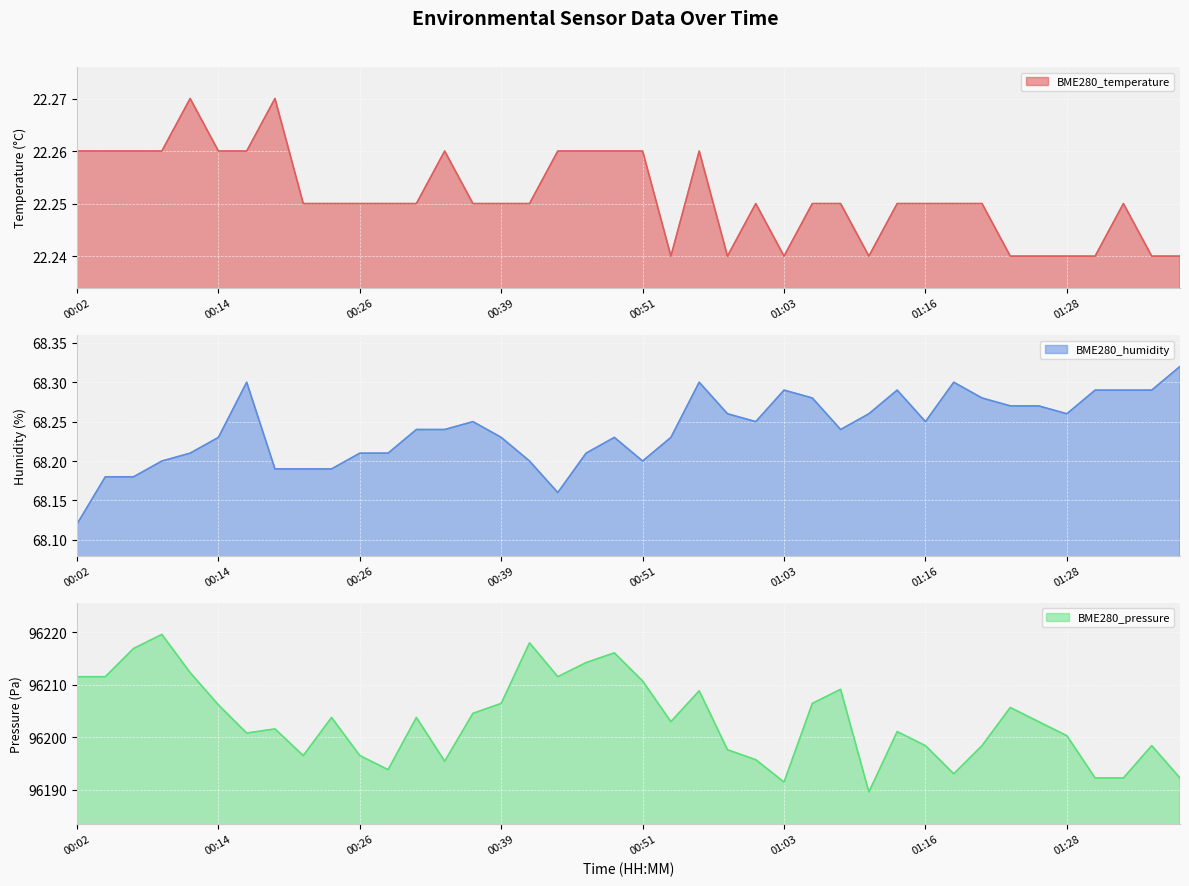

What is the spread (max minus min) of values at 00:22?

96174.3